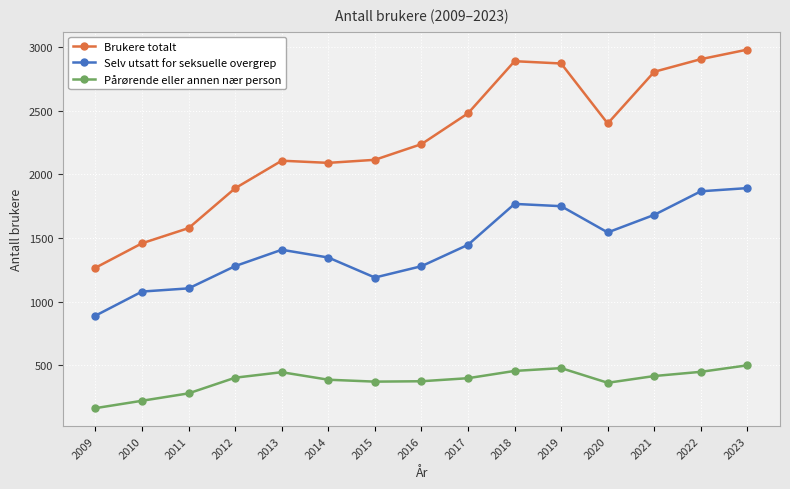

Rank the series by their average value, from lowest to highest.

Pårørende eller annen nær person, Selv utsatt for seksuelle overgrep, Brukere totalt